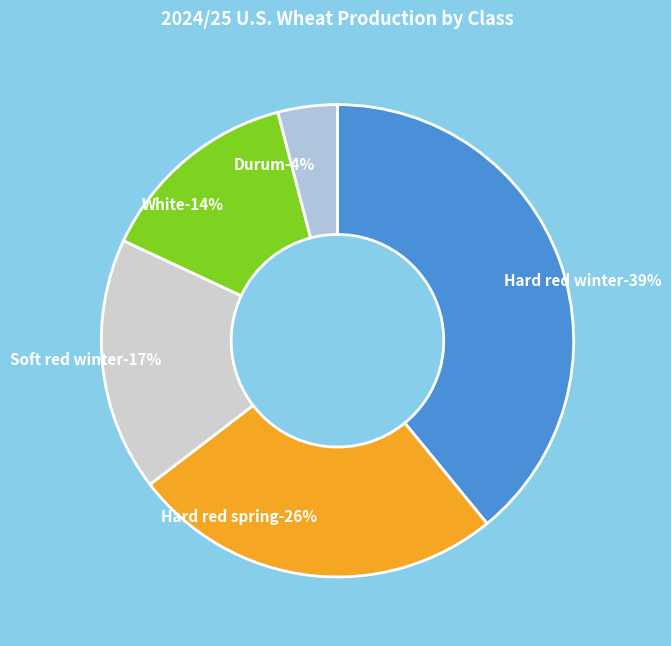

To the nearest percent, what is the average slice percentage?

20%